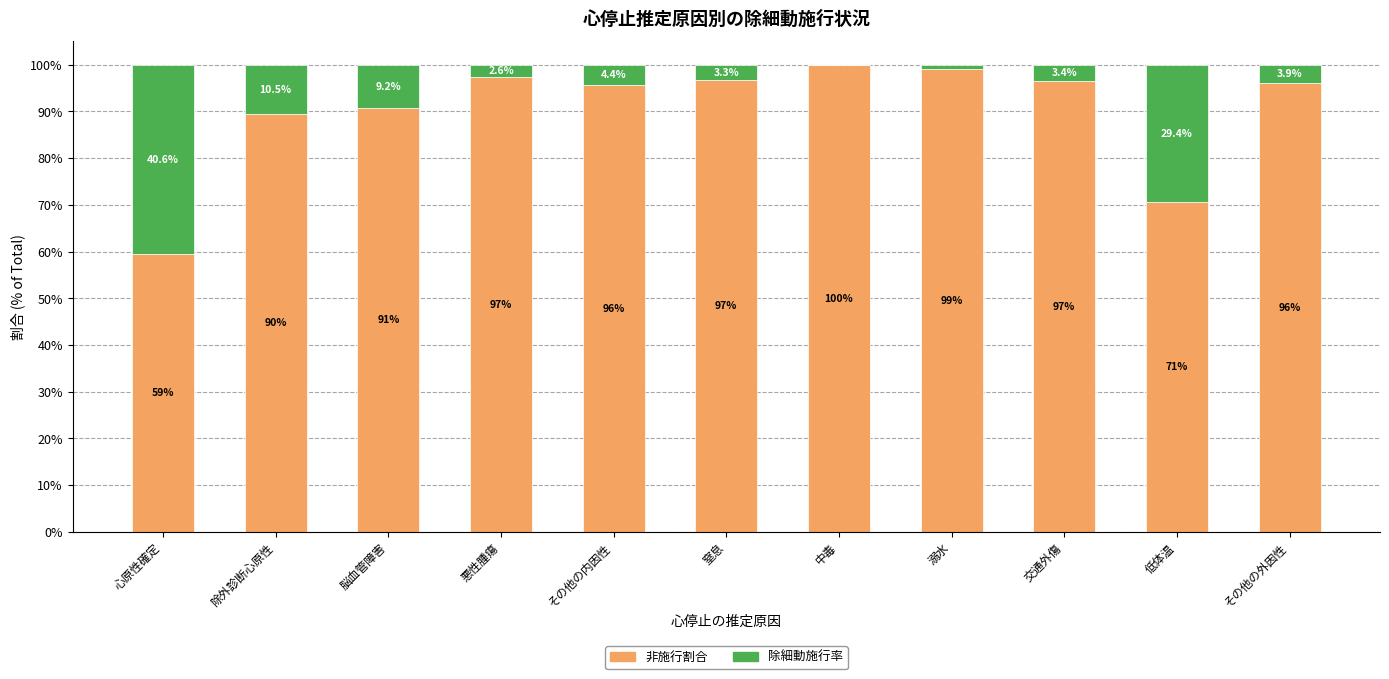

The value of 除細動施行率 at 脳血管障害 is 0.1. True or false?

True